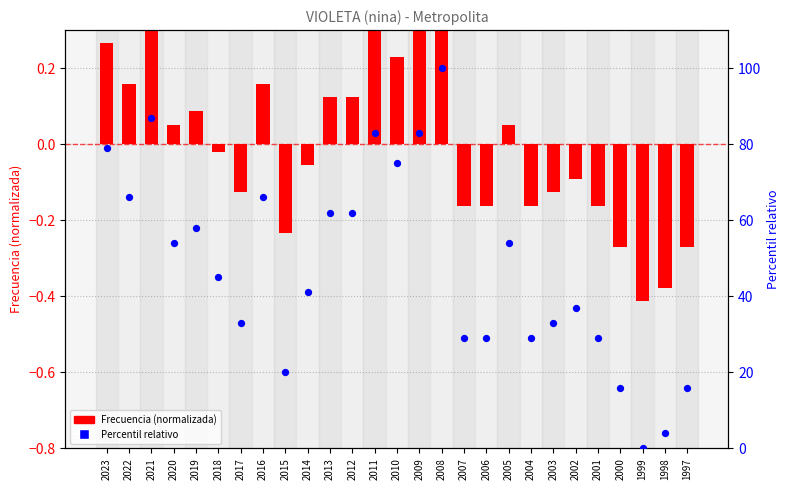

Approximately how many times larger is the value at 2012 compared to 2019?

1.1